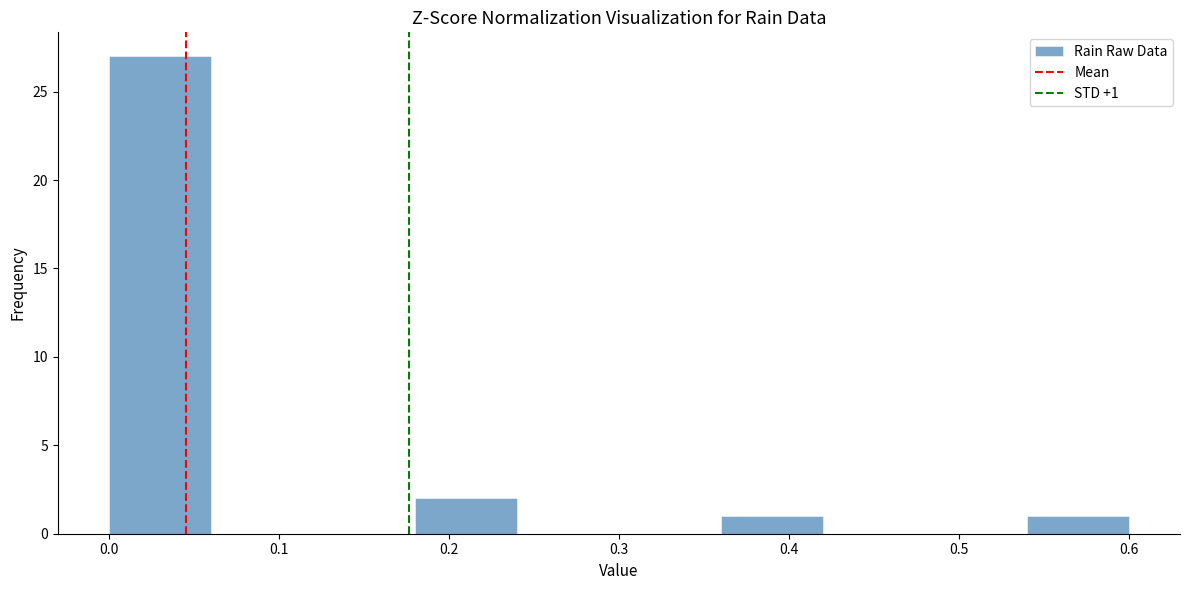

Over which range of the x-axis is the bar tallest?

0.00 to 0.06